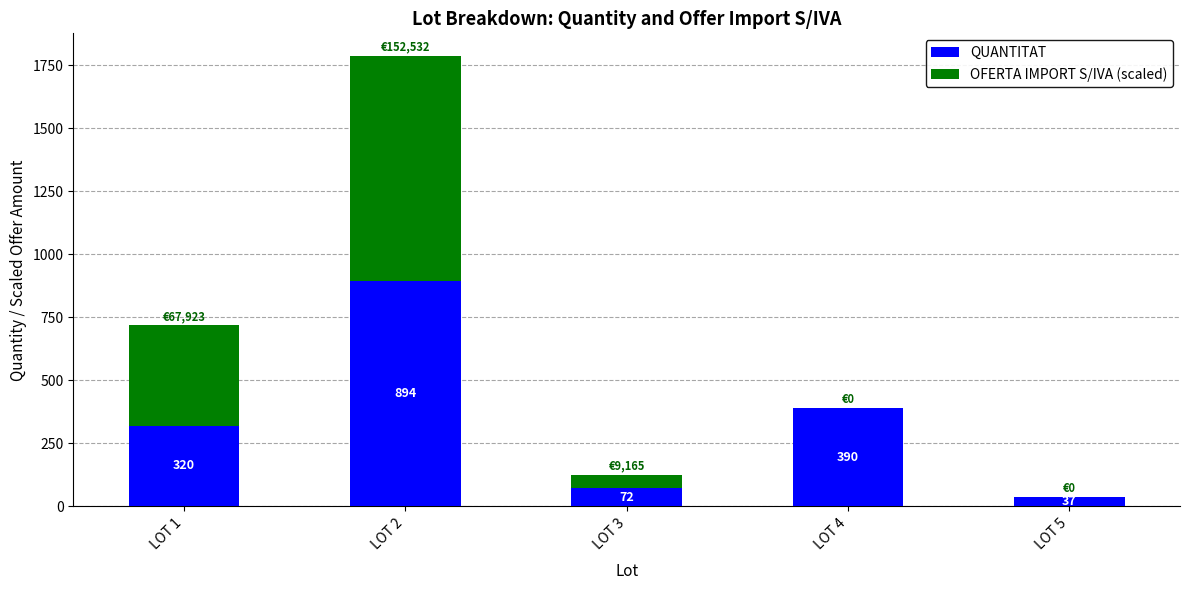

Reading left to right, list the values for the QUANTITAT series.

LOT 1=320.0	LOT 2=894.0	LOT 3=72.0	LOT 4=390.0	LOT 5=37.0